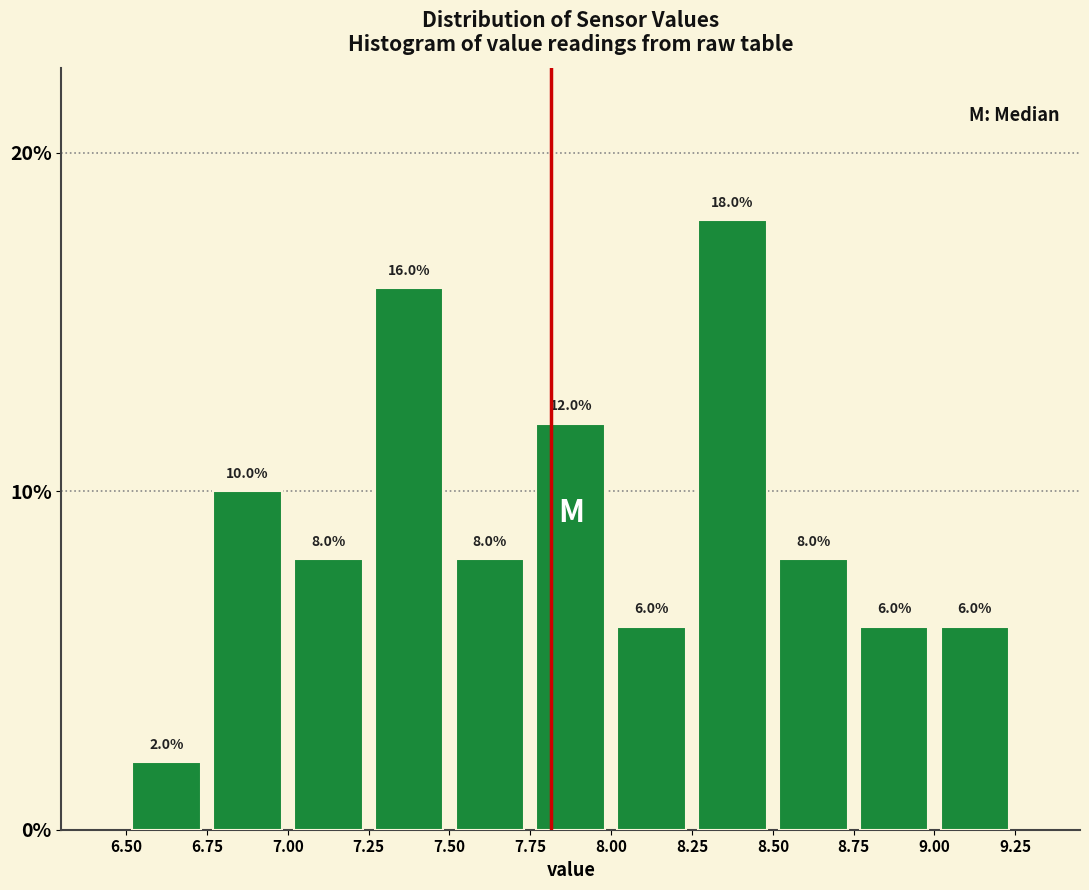

Over which range of the x-axis is the bar tallest?

8.25 to 8.50